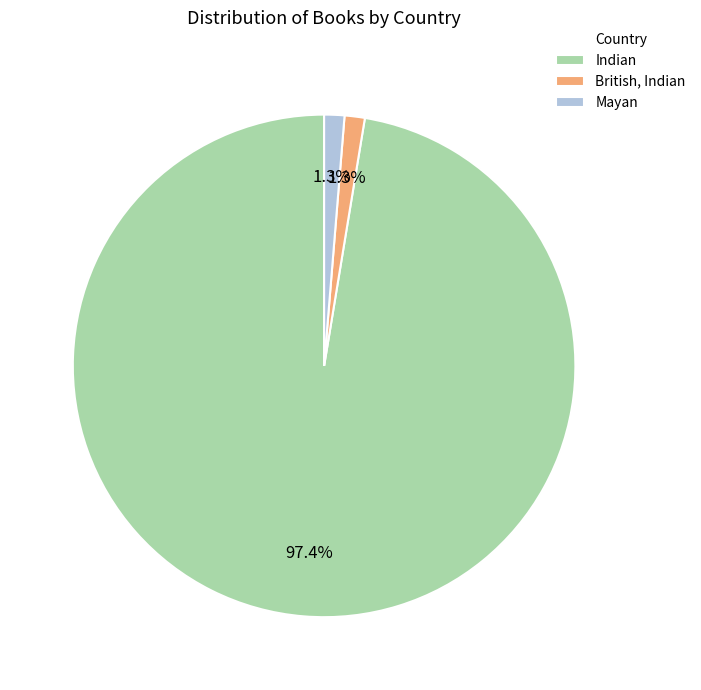

To the nearest percent, what is the combined percentage of British, Indian and Mayan?

3%